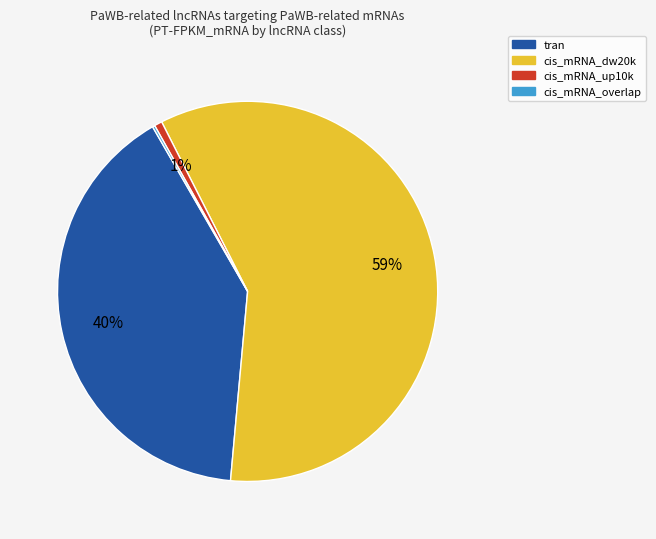

Is there any slice that represents more than half of the pie?

Yes